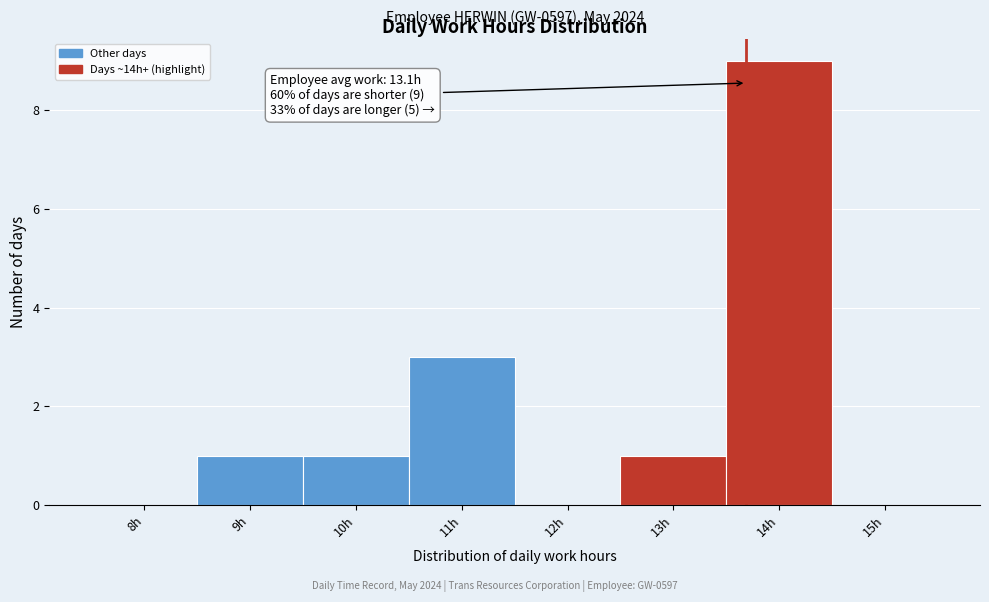

Reading right to left, transcribe all the data shown in this chart.

15h=0	14h=9	13h=1	12h=0	11h=3	10h=1	9h=1	8h=0